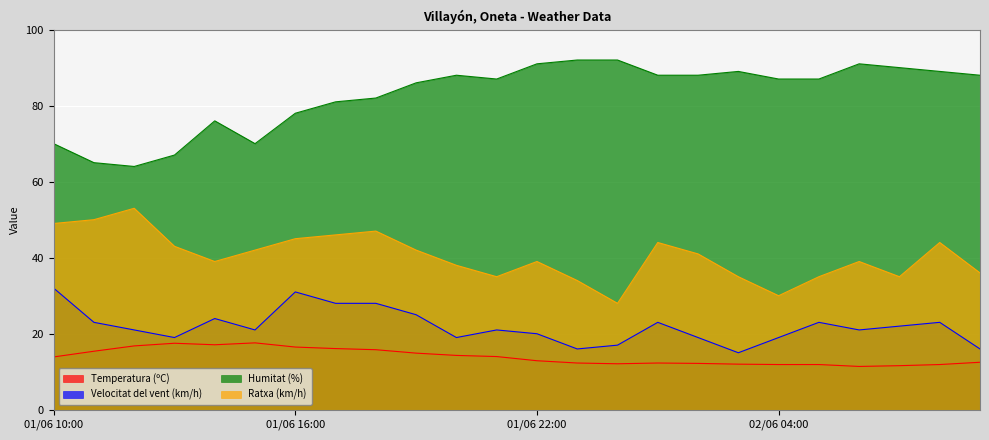

True or false: Velocitat del vent (km/h) has a value of 29.6 at 01/06 12:00.

False